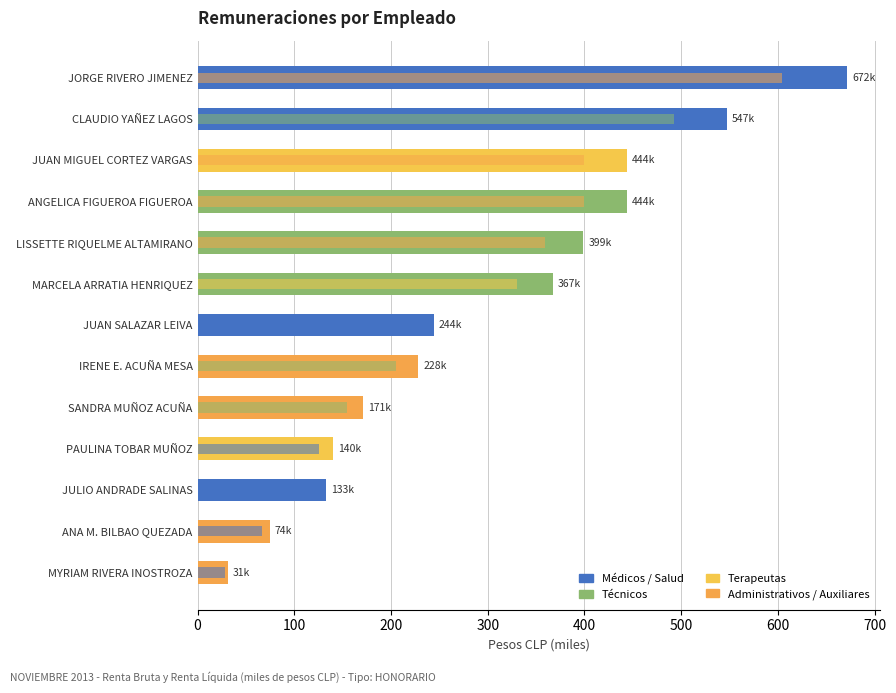

What position from the left is PAULINA TOBAR MUÑOZ?

4